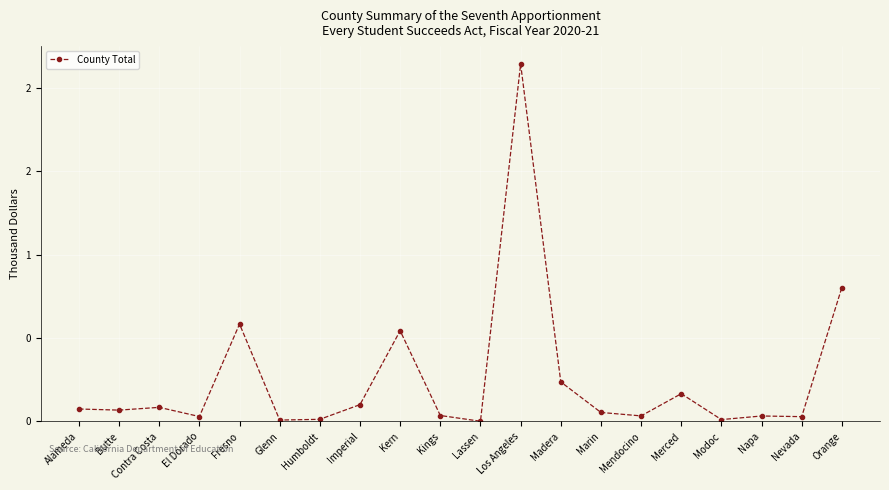

Reading left to right, what are all the values shown in this chart?

Alameda=74.9	Butte=68.2	Contra Costa=84.8	El Dorado=29.7	Fresno=584.5	Glenn=8.6	Humboldt=13.0	Imperial=101.1	Kern=544.3	Kings=35.8	Lassen=1.5	Los Angeles=2144.3	Madera=237.3	Marin=54.2	Mendocino=33.5	Merced=166.5	Modoc=11.4	Napa=33.0	Nevada=29.0	Orange=803.5